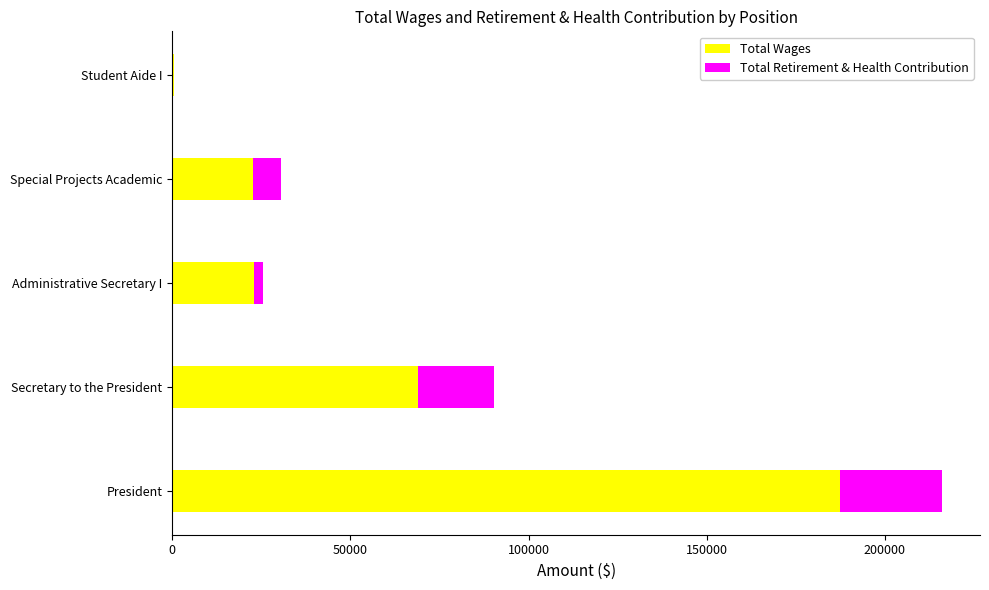

True or false: Total Wages has a value of 92057 at President.

False